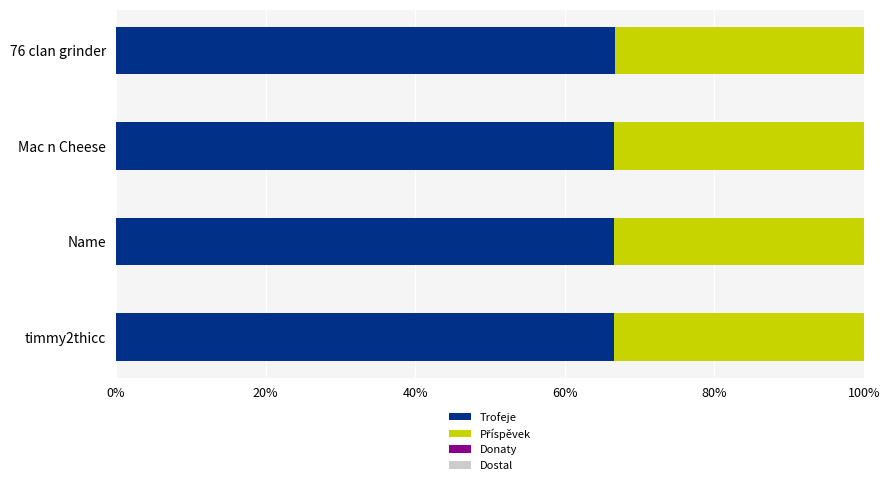

What is the minimum value for Trofeje?

66.7